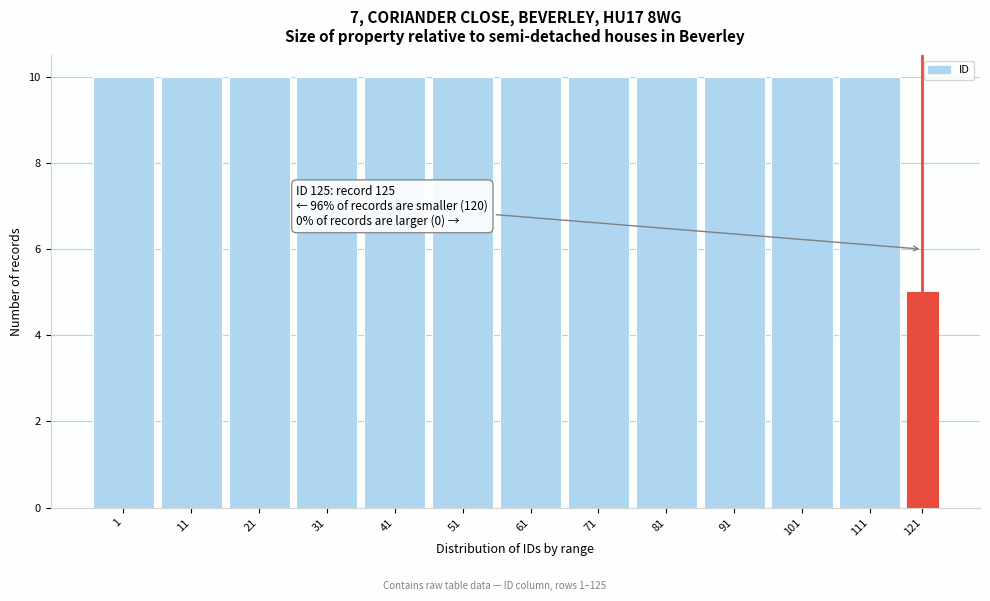

Reading right to left, extract all data points from this chart.

5	10	10	10	10	10	10	10	10	10	10	10	10